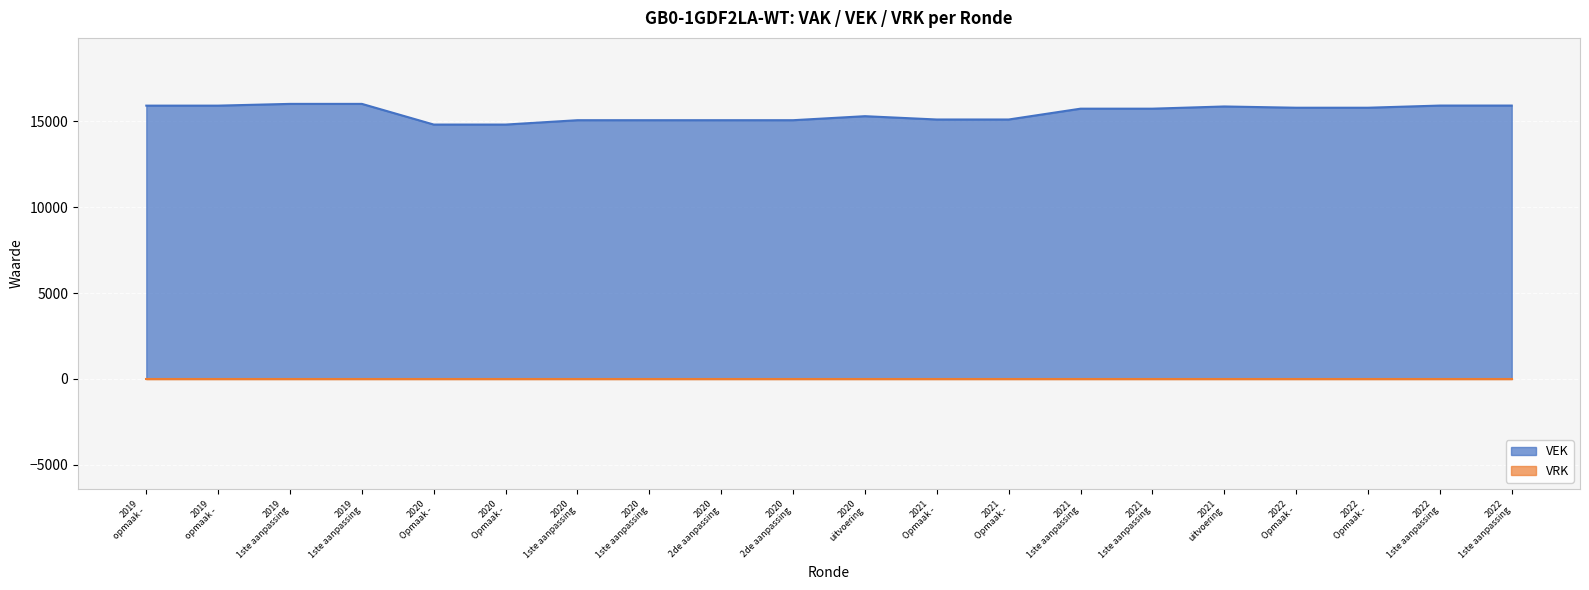

Reading right to left, list all the values displayed in this chart.

15923	15923	15797	15797	15870	15742	15742	15111	15111	15304	15070	15070	15070	15070	14816	14816	16021	16021	15919	15919